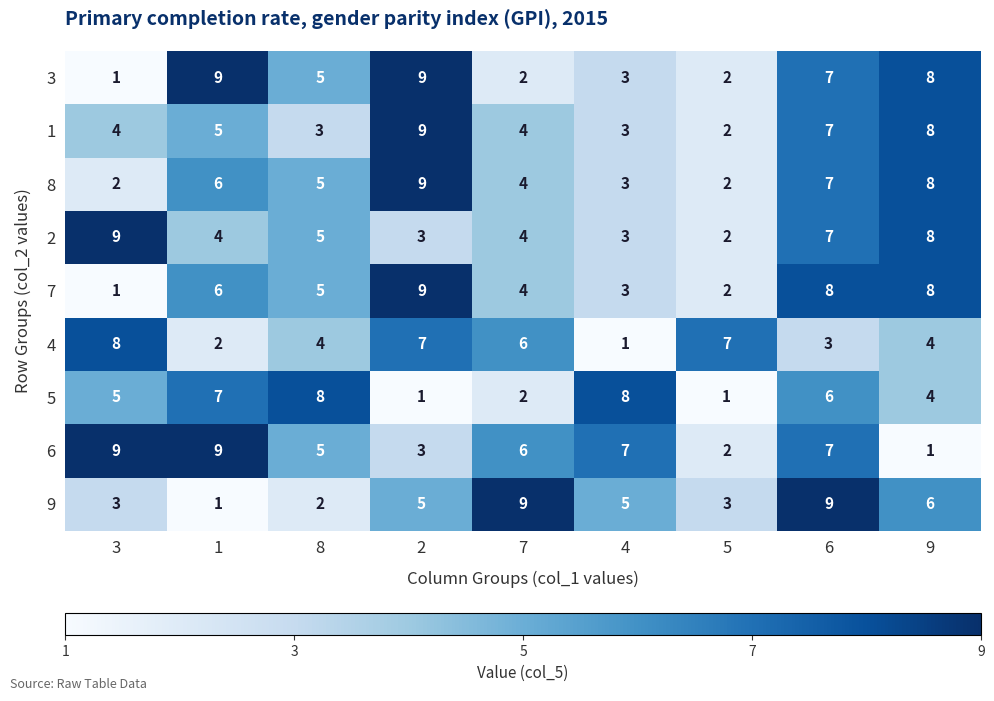

True or false: 7 has a value of 2 at 5.

True